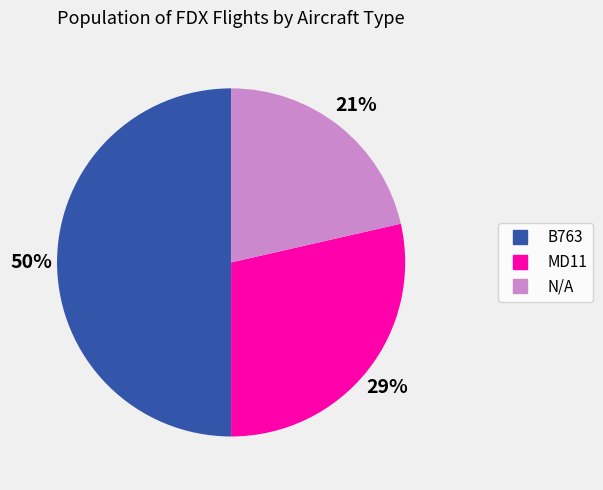

Which slice is the smallest?

N/A